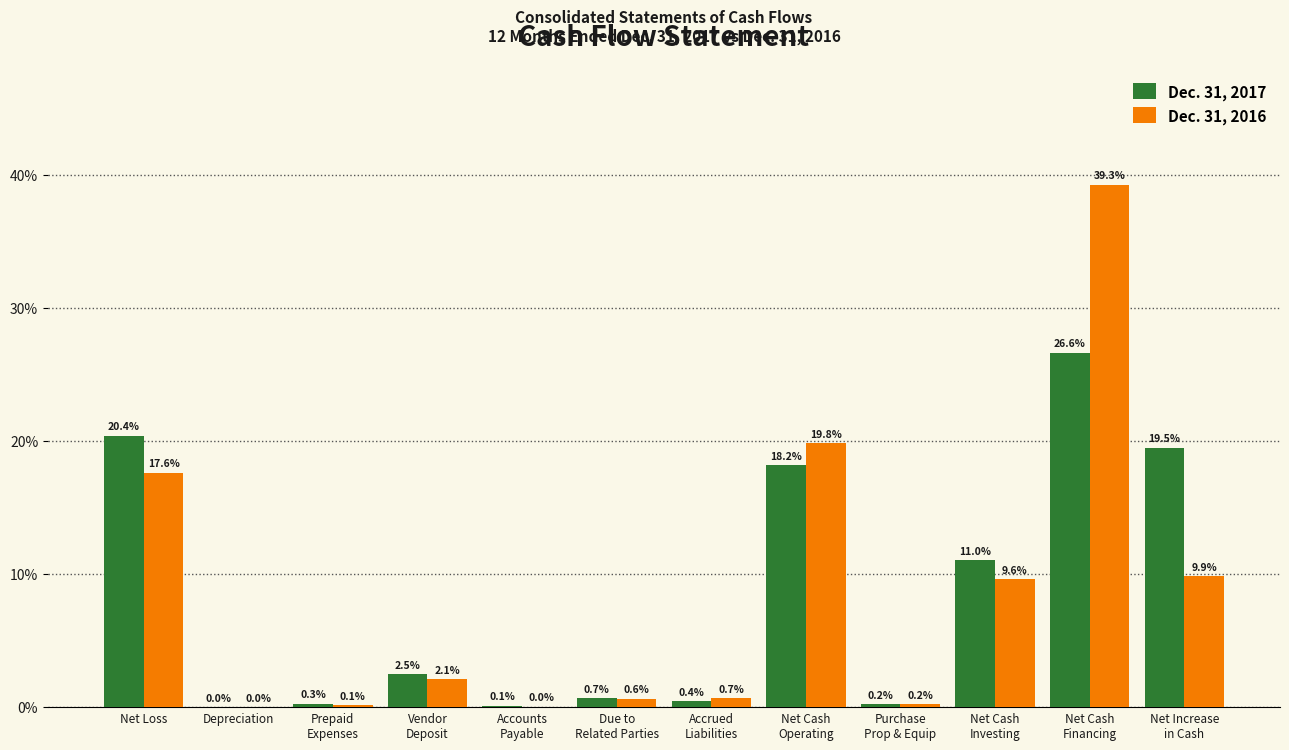

What is the maximum value for Dec. 31, 2016?

39.3